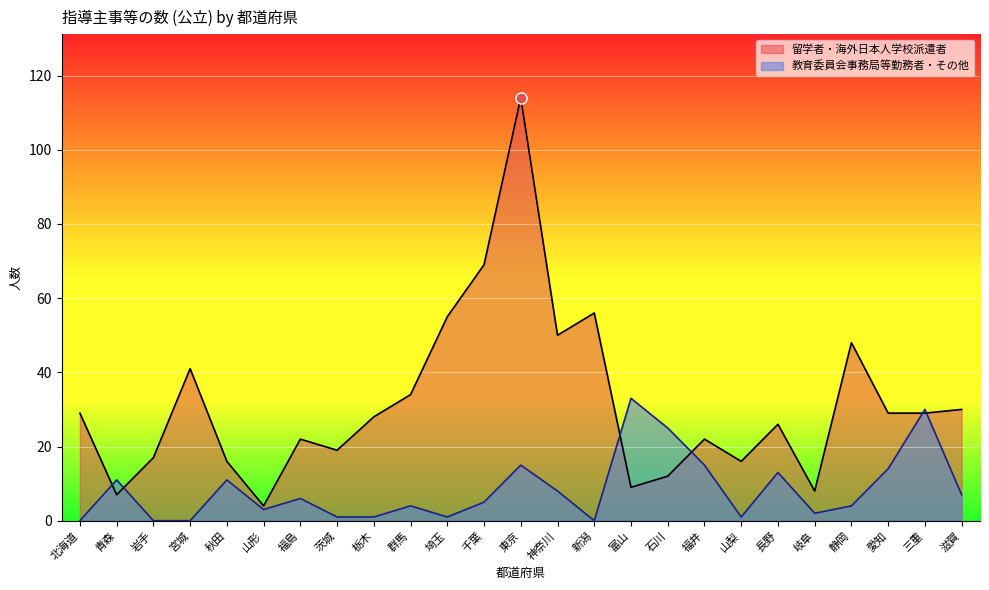

Which series ends up on top after the final intersection of 留学者・海外日本人学校派遣者 and 教育委員会事務局等勤務者・その他?

留学者・海外日本人学校派遣者